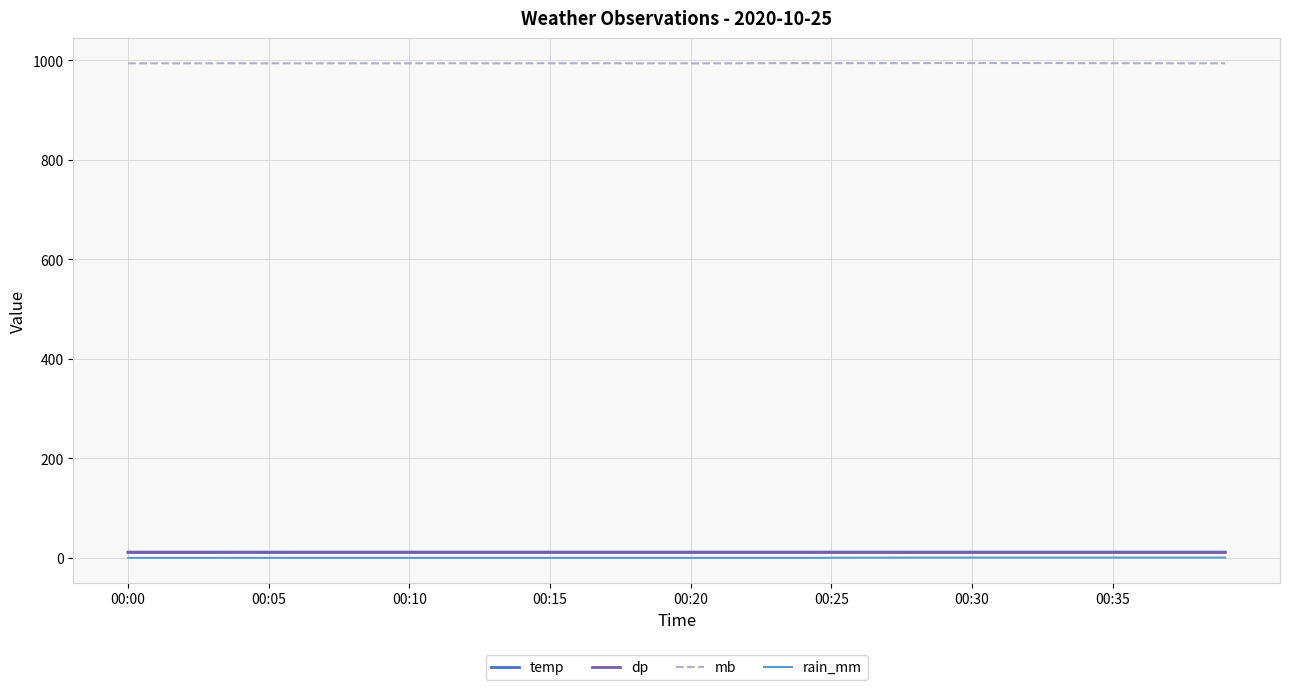

True or false: dp and mb intersect in this chart.

False